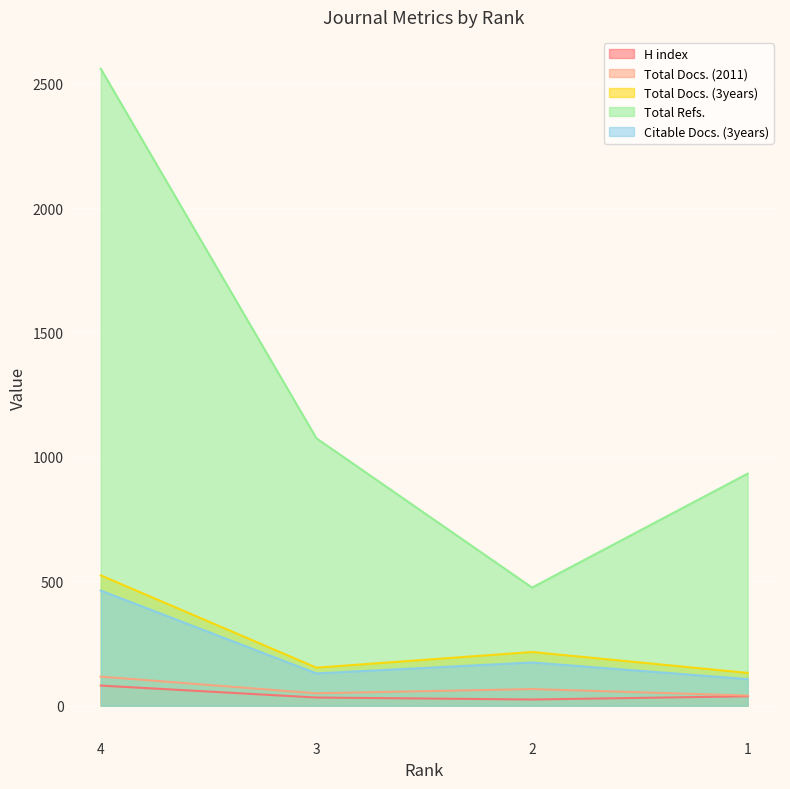

Where does the Total Refs. series first go above 1075?

4